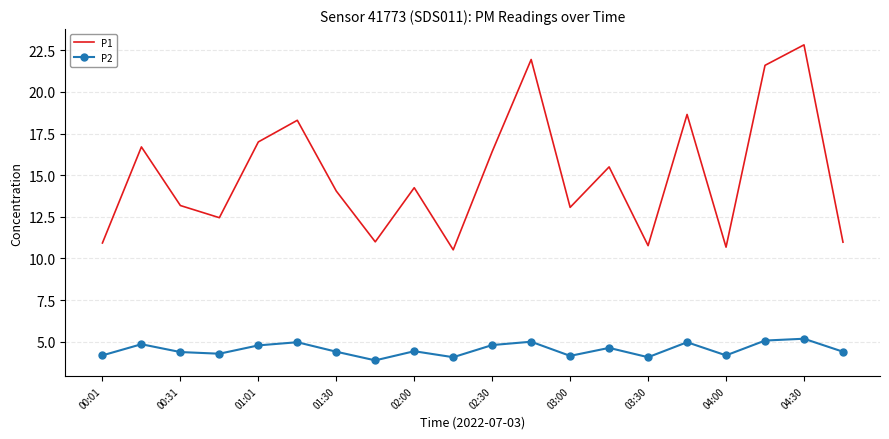

What is the difference between the maximum and minimum values in the P2 series?

1.3